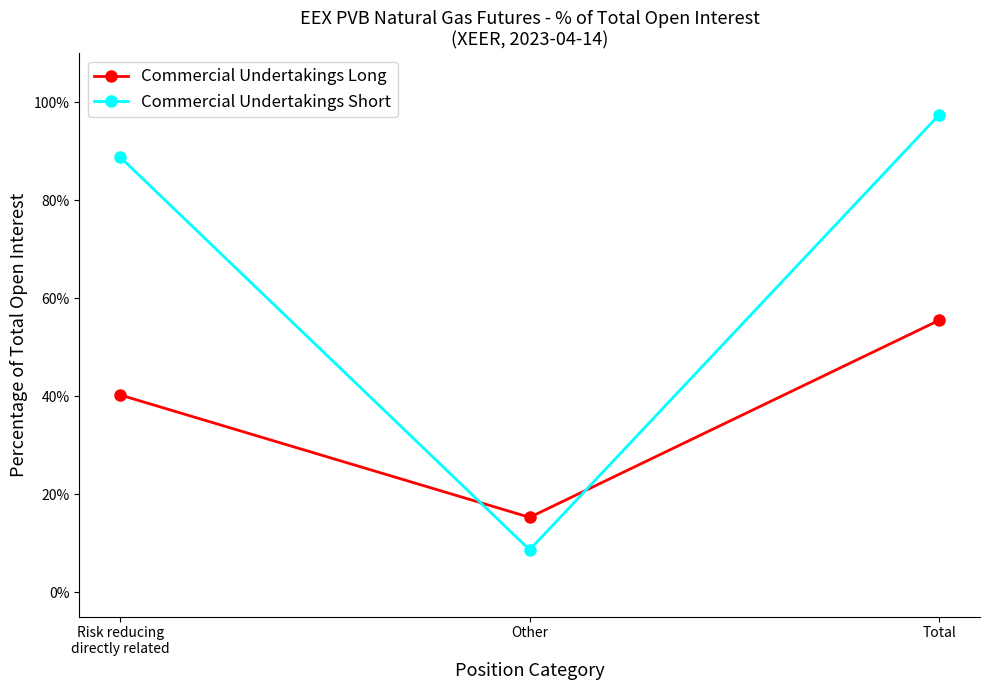

What is the spread (max minus min) of values at Risk reducing
directly related?

48.6